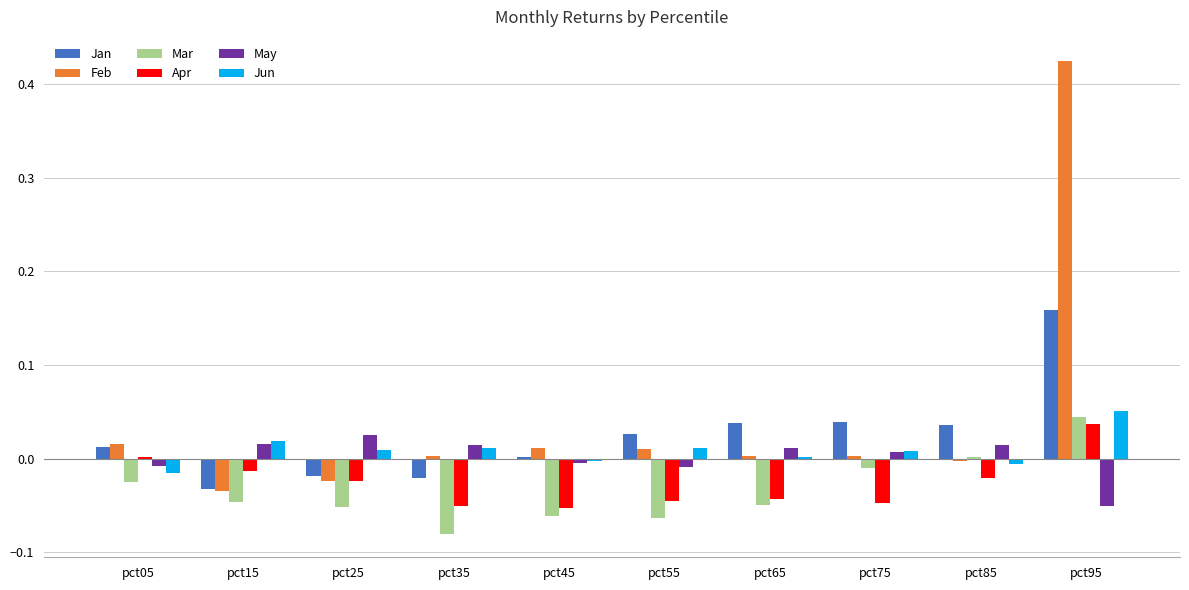

How many groups of bars are there?

10